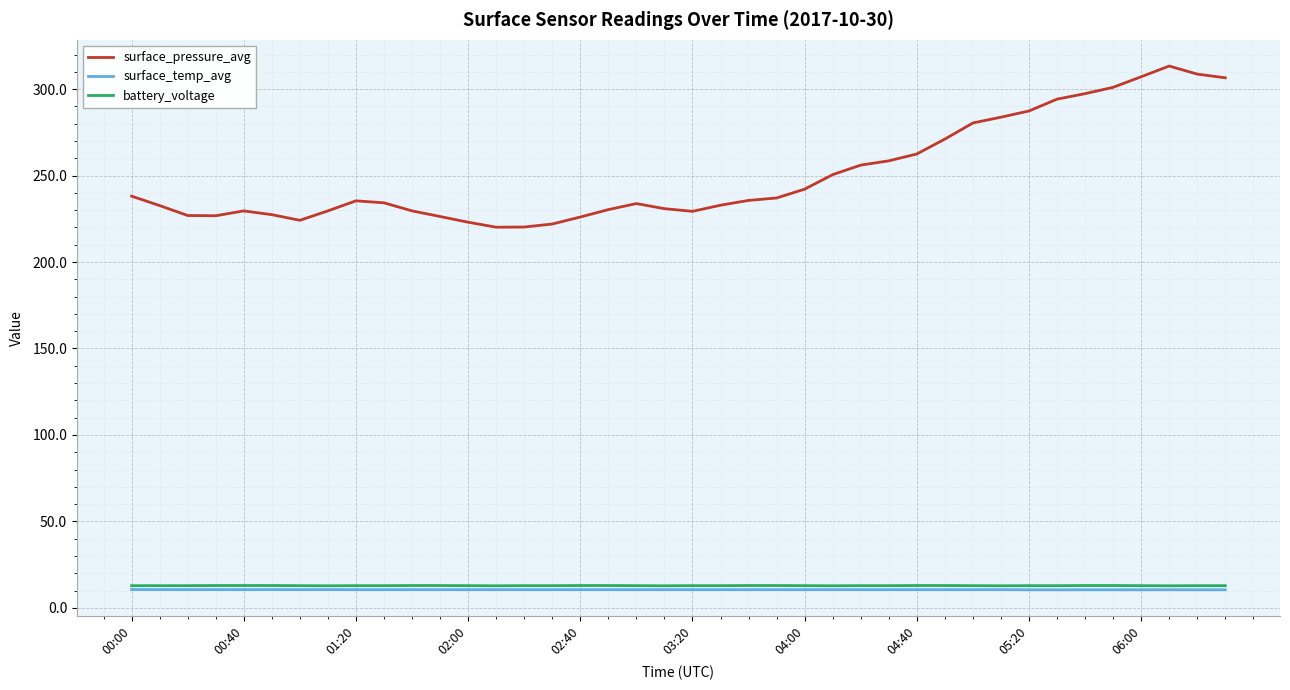

What is the lowest value of the battery_voltage series?

12.7